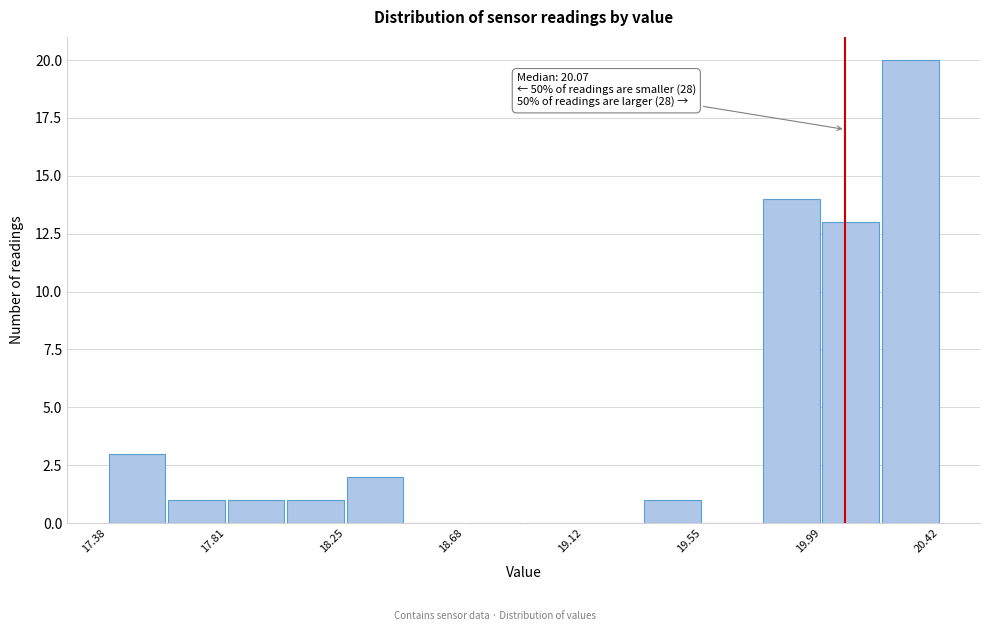

Over which range of the x-axis is the bar tallest?

20.20 to 20.40